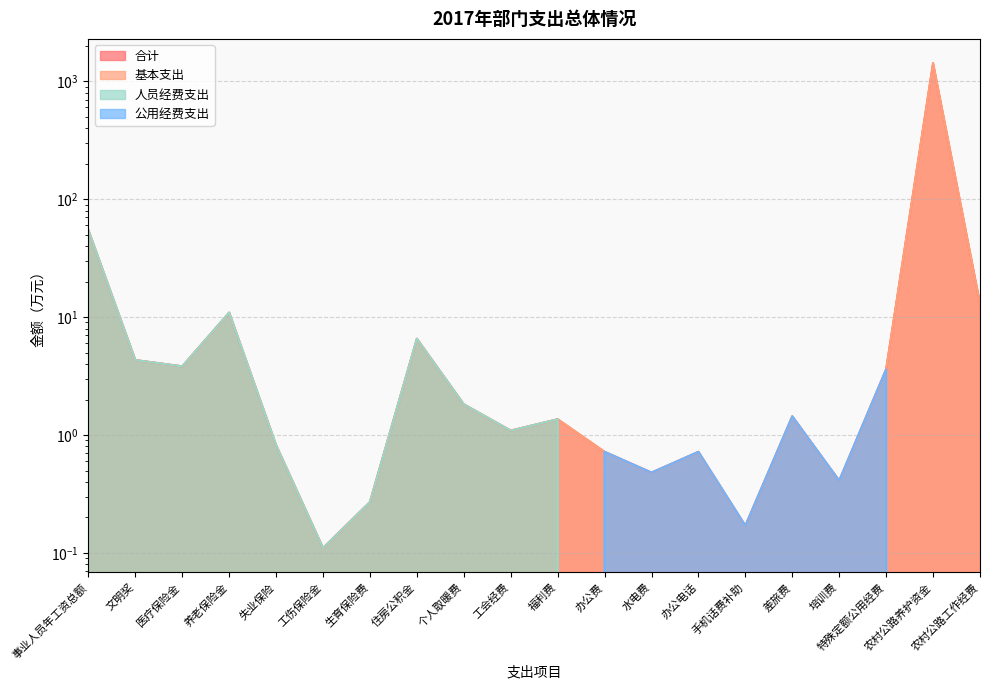

How many lines are shown in the chart?

4